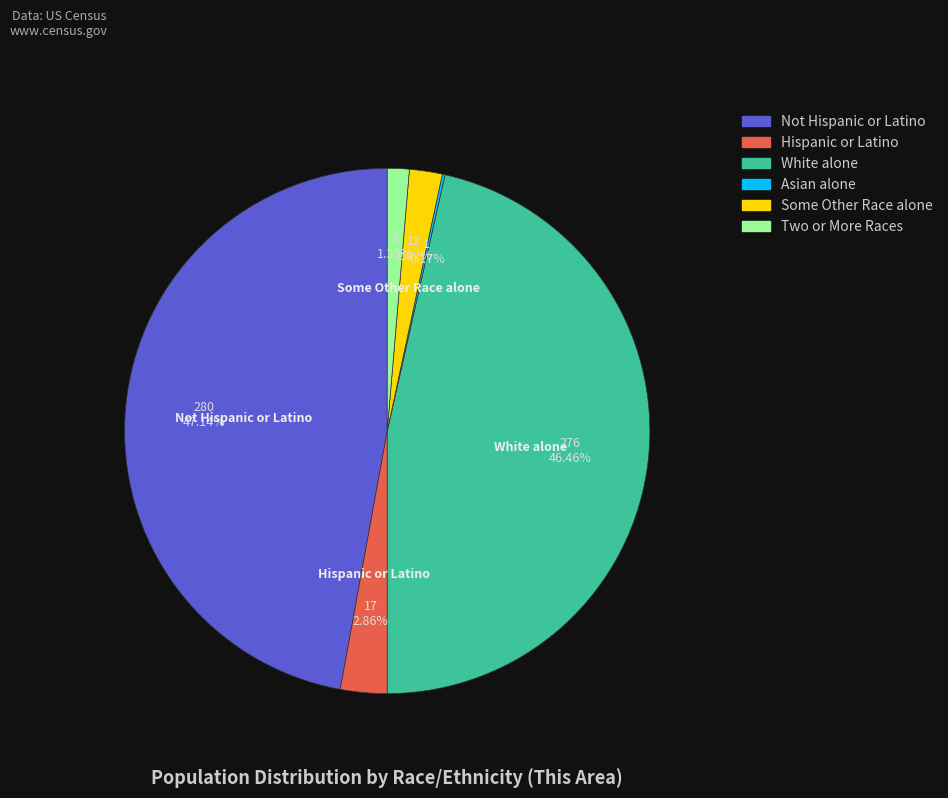

Is there any slice that represents more than half of the pie?

No